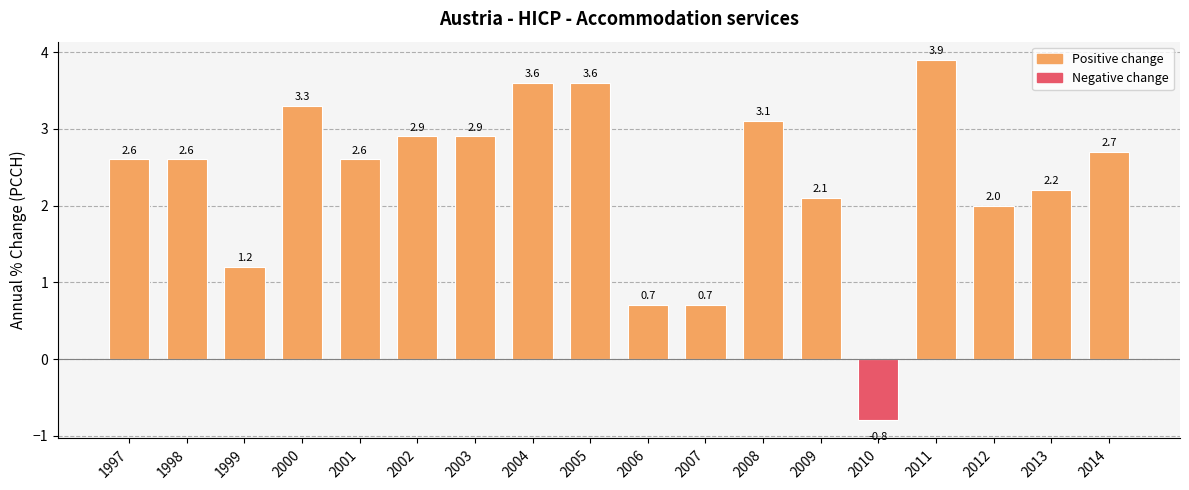

The value at 2002 is 2.9. True or false?

True